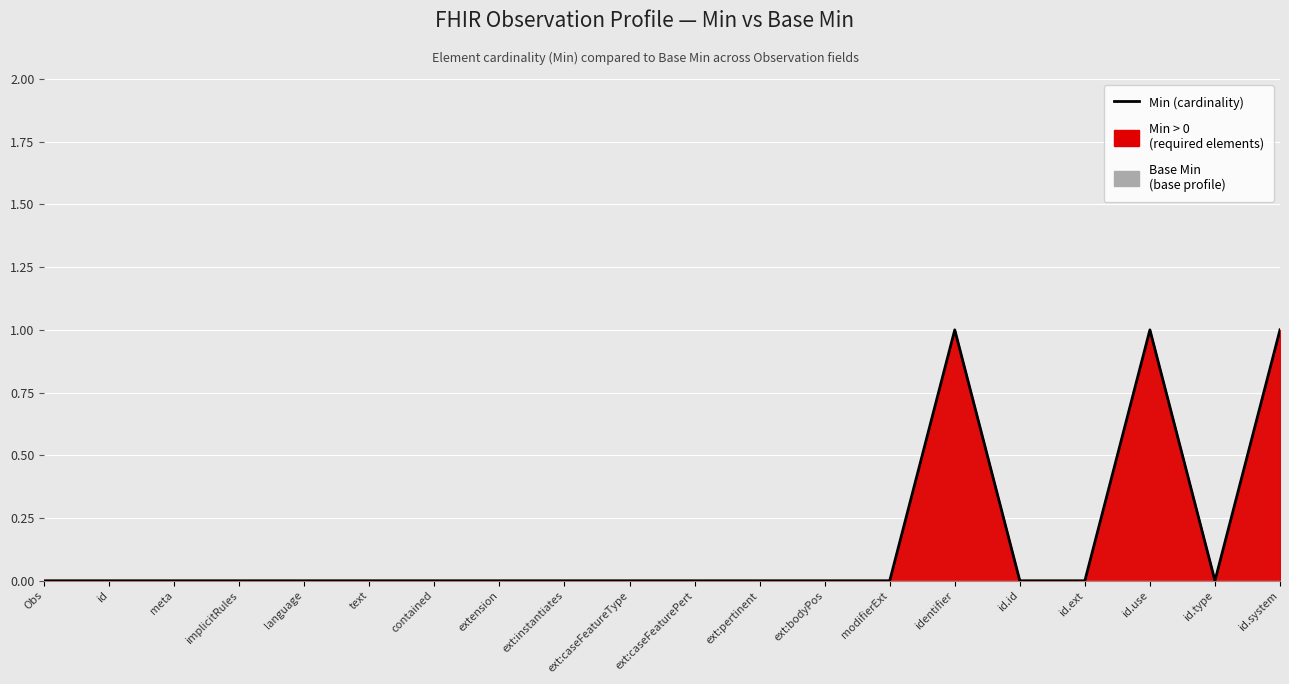

Reading right to left, what are all the values shown in this chart?

id.system=1	id.type=0	id.use=1	id.ext=0	id.id=0	identifier=1	modifierExt=0	ext:bodyPos=0	ext:pertinent=0	ext:caseFeaturePert=0	ext:caseFeatureType=0	ext:instantiates=0	extension=0	contained=0	text=0	language=0	implicitRules=0	meta=0	id=0	Obs=0